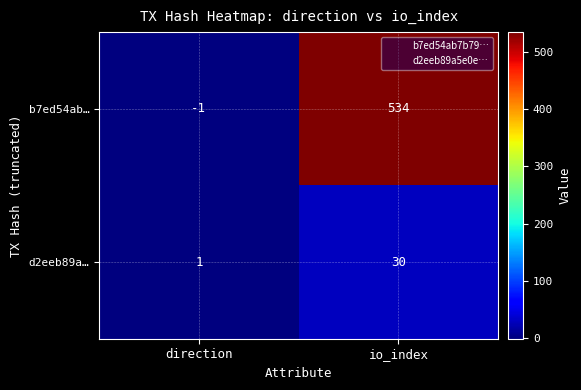

List the series in order of their peak value, lowest first.

d2eeb89a…, b7ed54ab…